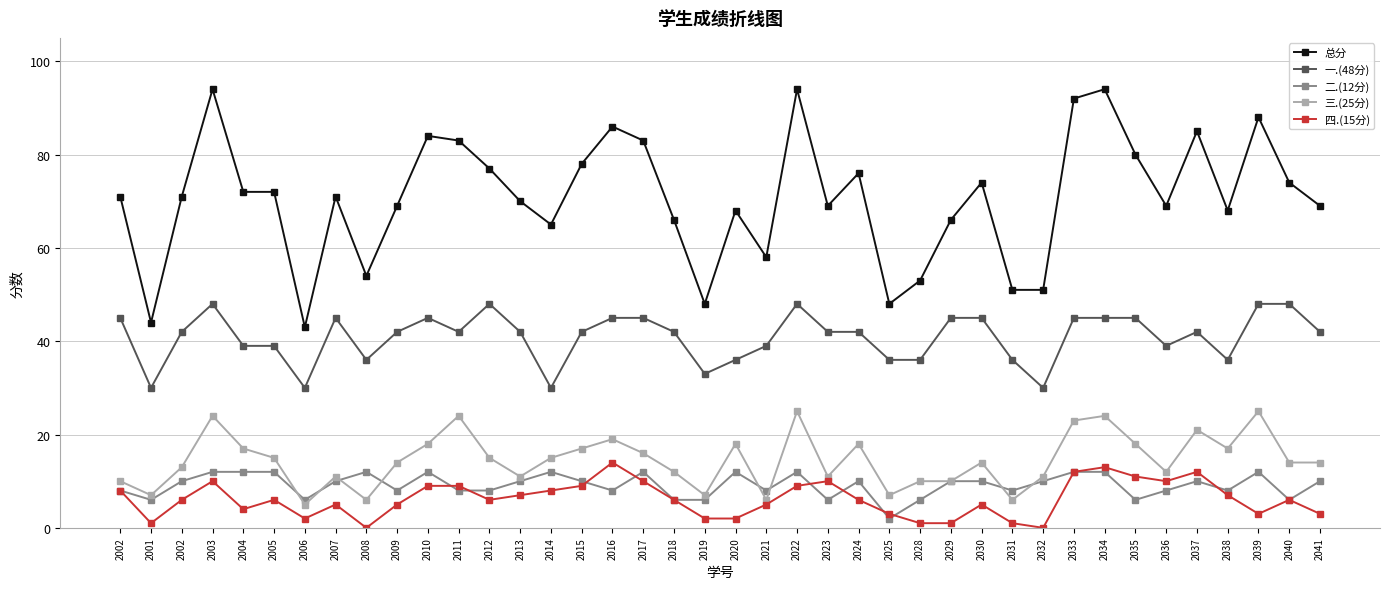

Between 2001 and 2010, which series saw the biggest shift?

总分